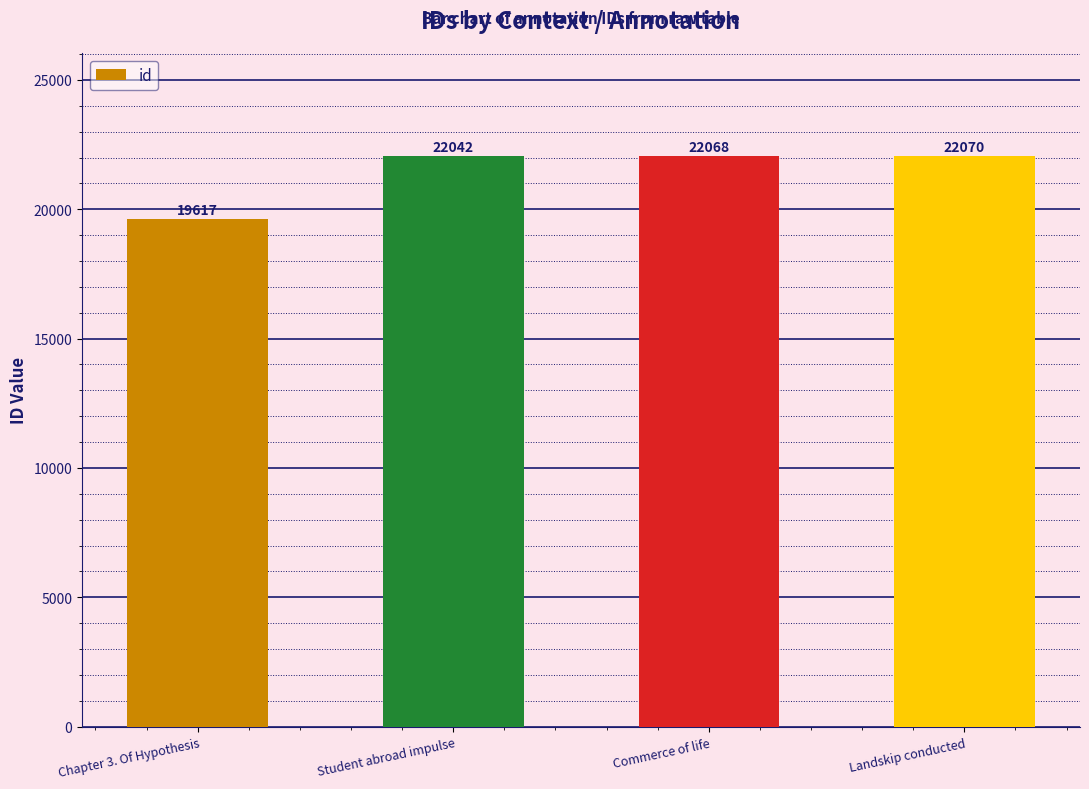

Reading left to right, what are all the values shown in this chart?

Chapter 3. Of Hypothesis=19617	Student abroad impulse=22042	Commerce of life=22068	Landskip conducted=22070